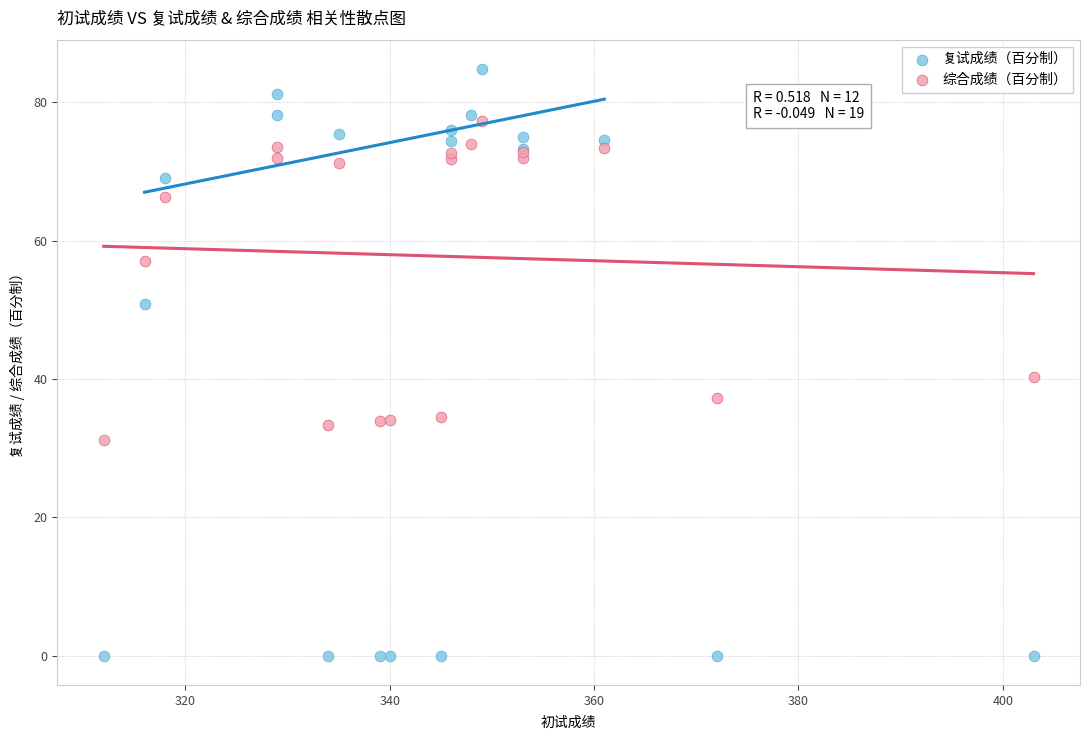

What are all the series names shown in the legend?

复试成绩（百分制）, 综合成绩（百分制）